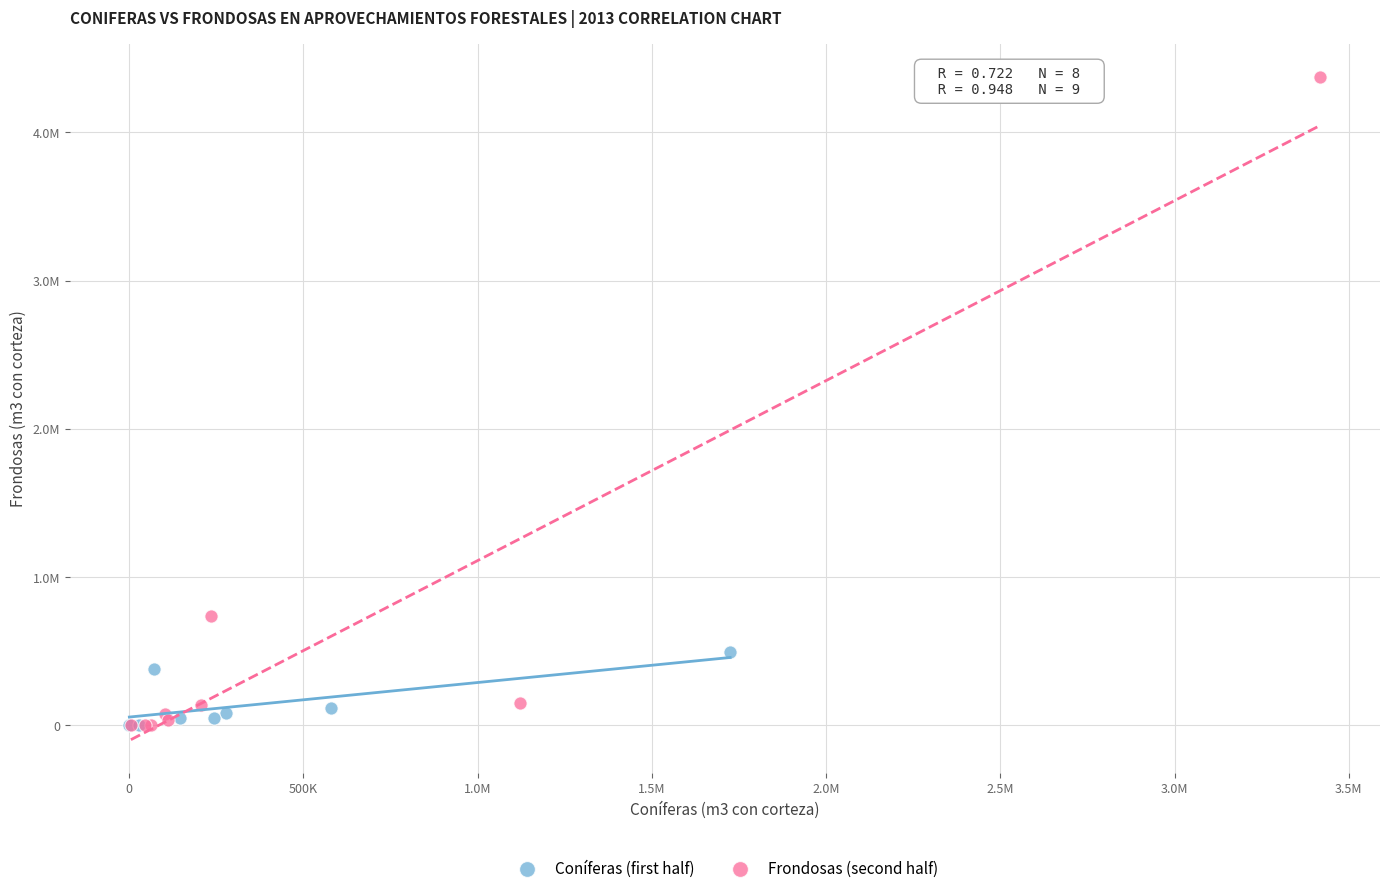

What are all the series names shown in the legend?

Coníferas (first half), Frondosas (second half)